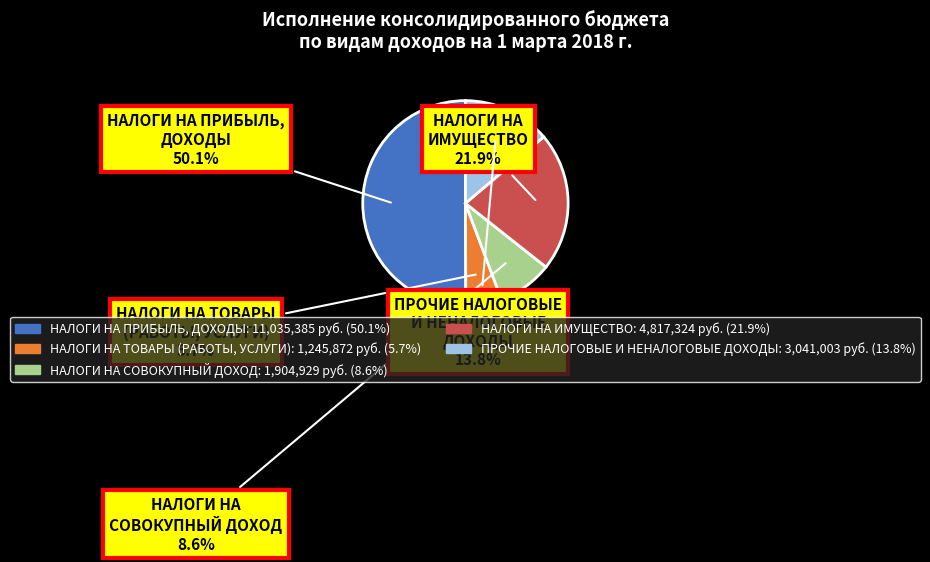

How many segments does this pie chart have?

5